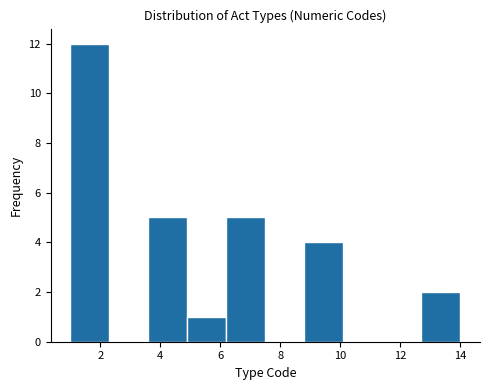

Reading left to right, transcribe this chart: for each bar, give the range it covers on the x-axis and its height. Neither the bar edges nor the heights are printed on the chart, so give them approximately, as read against the axes.

1.0 to 2.3: 12
2.3 to 3.6: 0
3.6 to 4.9: 5
4.9 to 6.2: 1
6.2 to 7.5: 5
7.5 to 8.8: 0
8.8 to 10.1: 4
10.1 to 11.4: 0
11.4 to 12.7: 0
12.7 to 14.0: 2